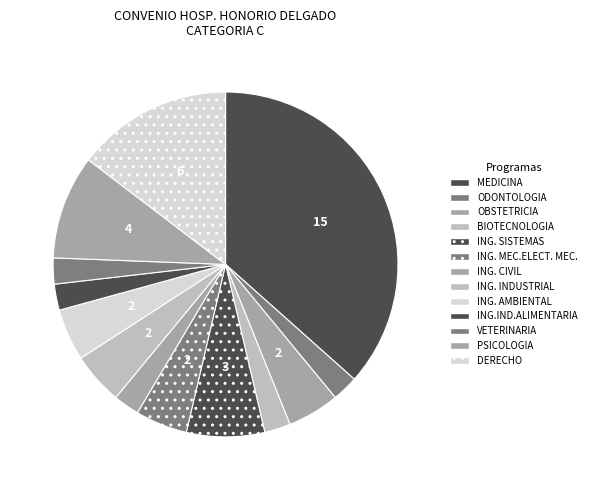

What percentage do ING. CIVIL and ING. INDUSTRIAL together represent?

7.3%